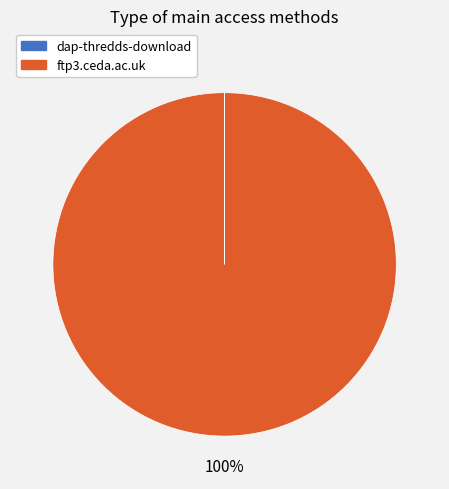

What is the majority slice?

ftp3.ceda.ac.uk